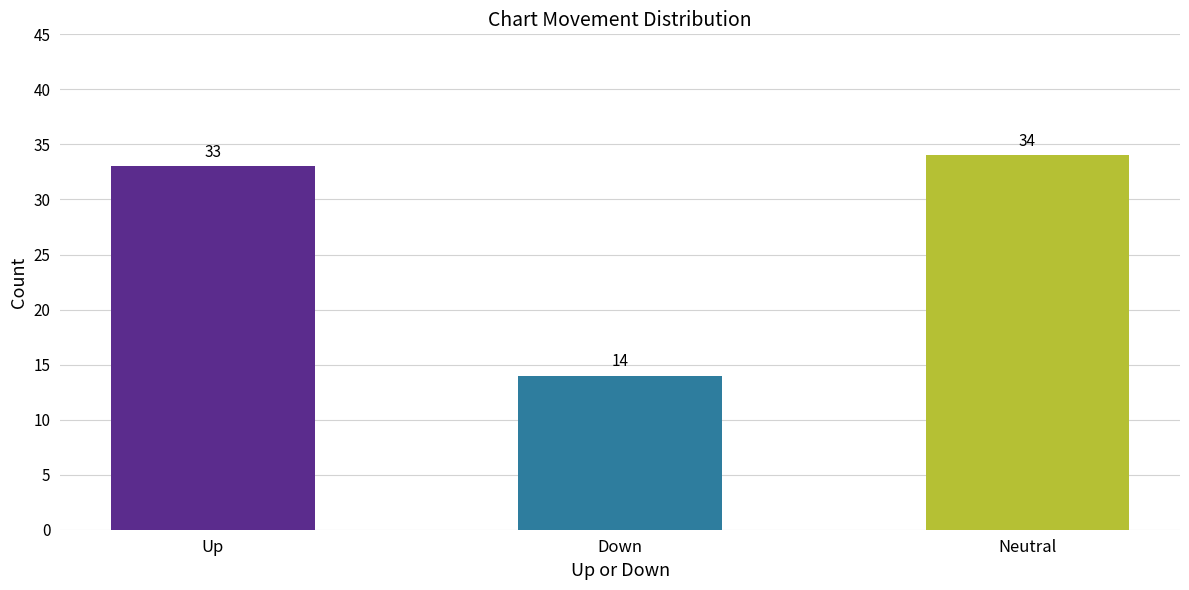

Where is the data nearest to the value 24?

Up